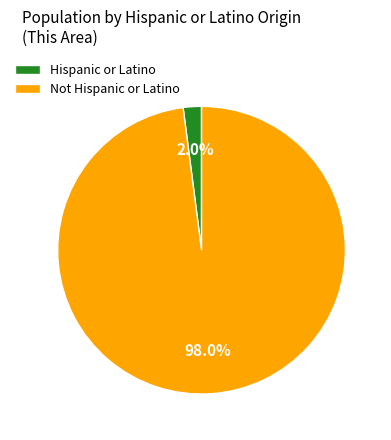

Which has a higher value, Hispanic or Latino or Not Hispanic or Latino?

Not Hispanic or Latino